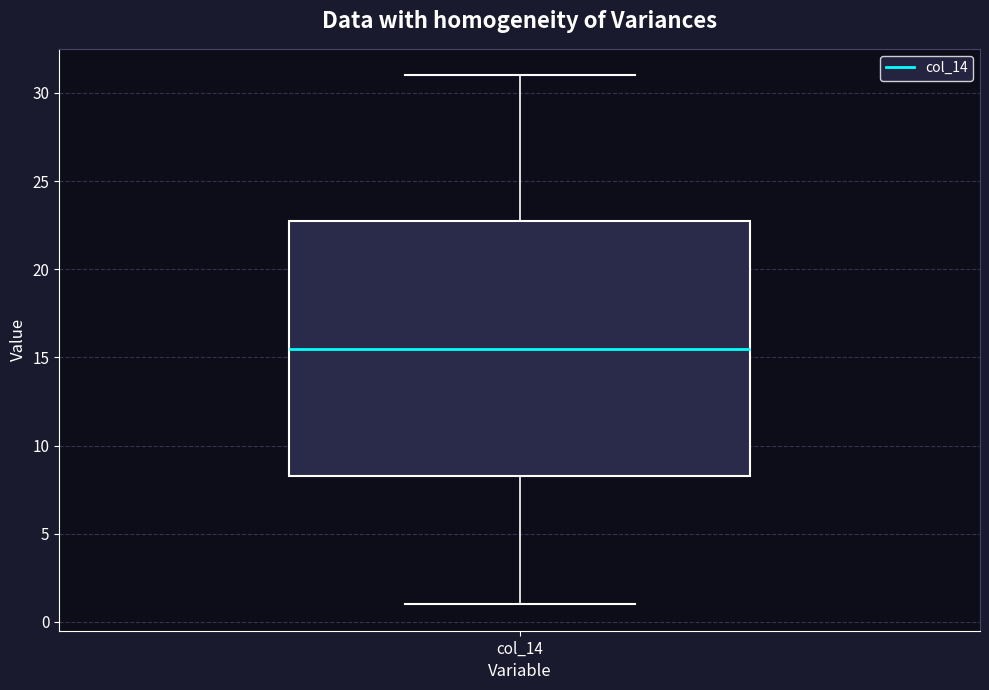

Read this box plot against the y-axis: the position of the median line, the range covered by the box, and the ends of both whiskers. The values are not printed on the chart, so give them approximately, as read against the axis.

median 15.5, box 8.5 to 23.0, whiskers 1.0 to 31.0